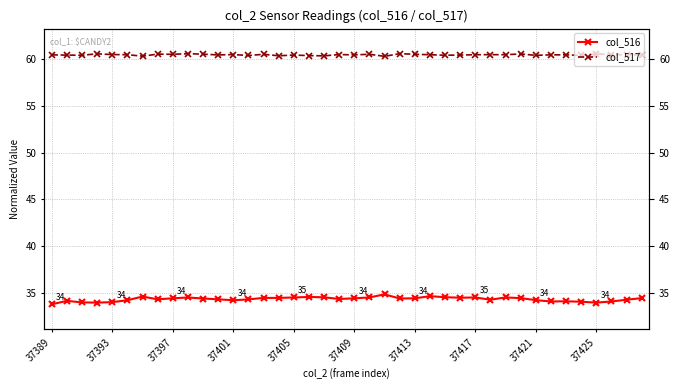

True or false: col_517 has more than 0 interior local peaks.

True